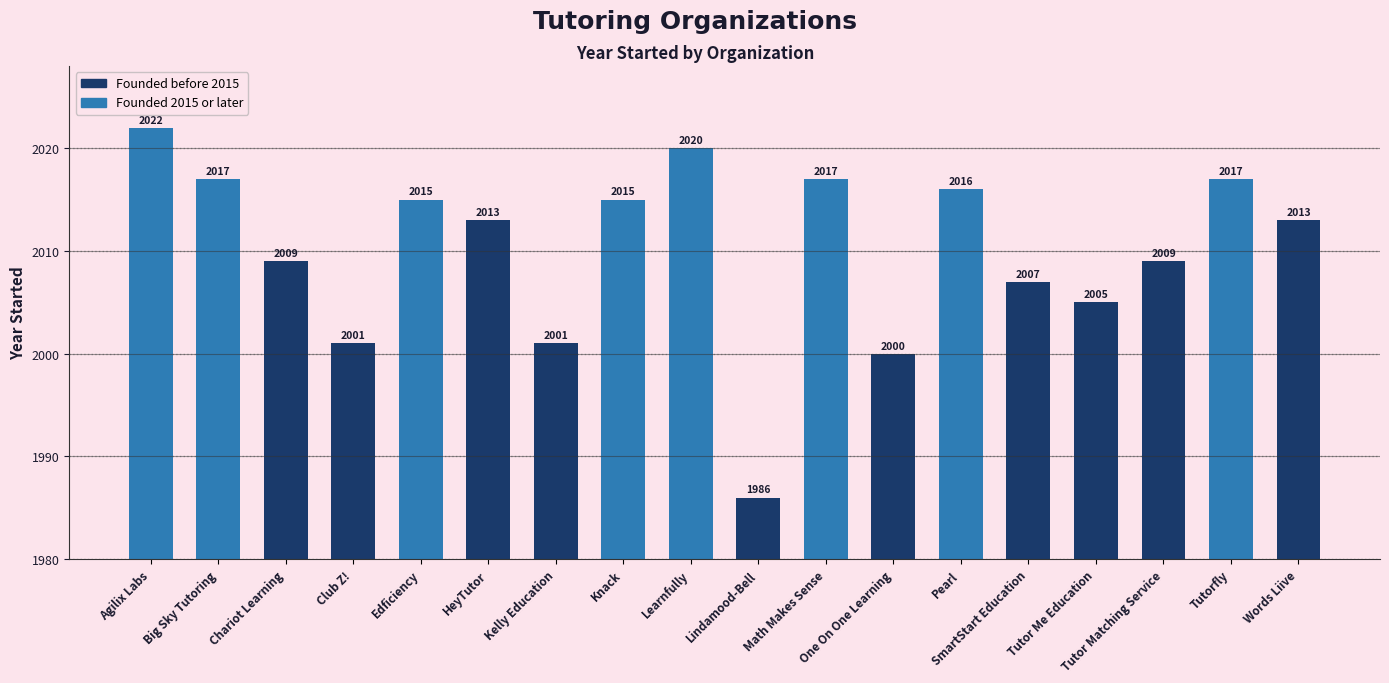

Is it true that the value at Agilix Labs is 3380?

False